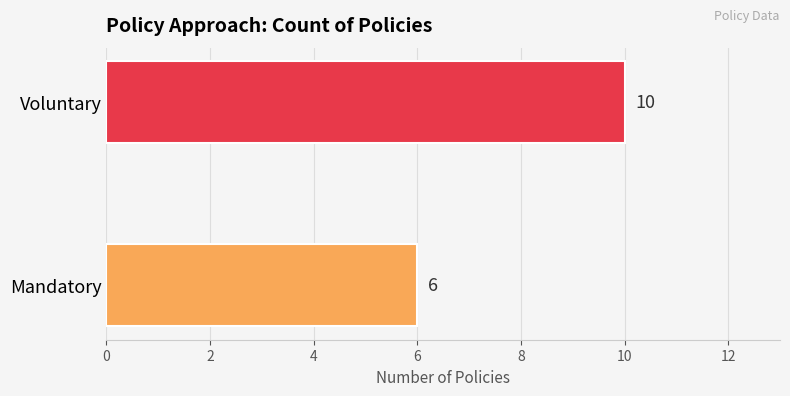

Approximately how many times larger is the value at Mandatory compared to Voluntary?

0.6